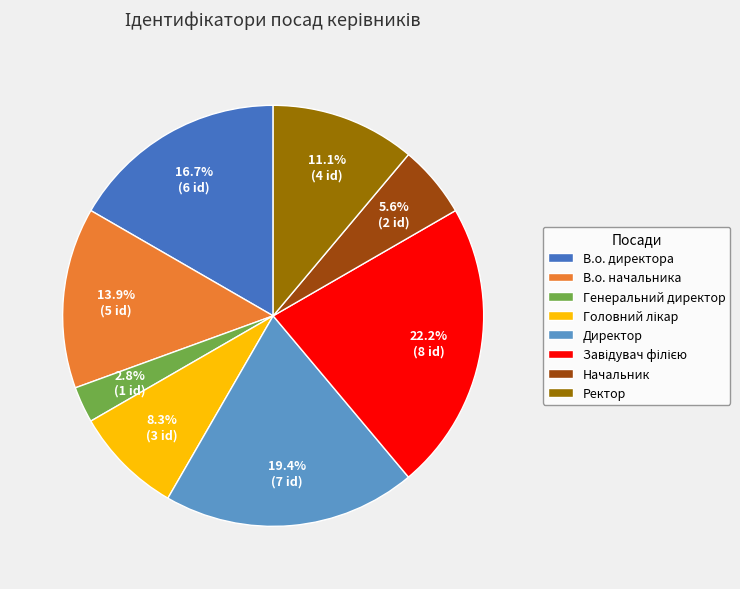

To the nearest percent, what portion does Директор represent?

19%